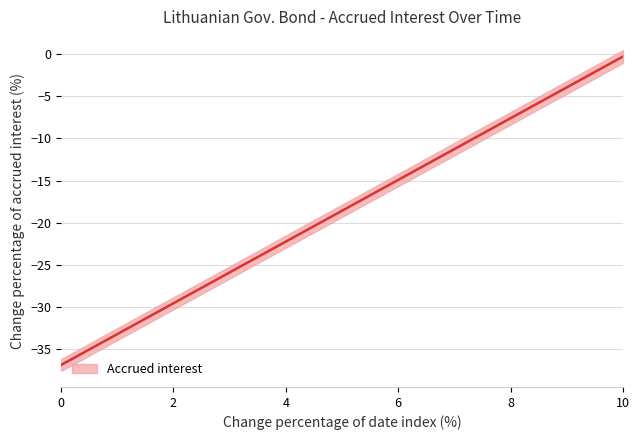

What is the greatest value displayed?

-0.3